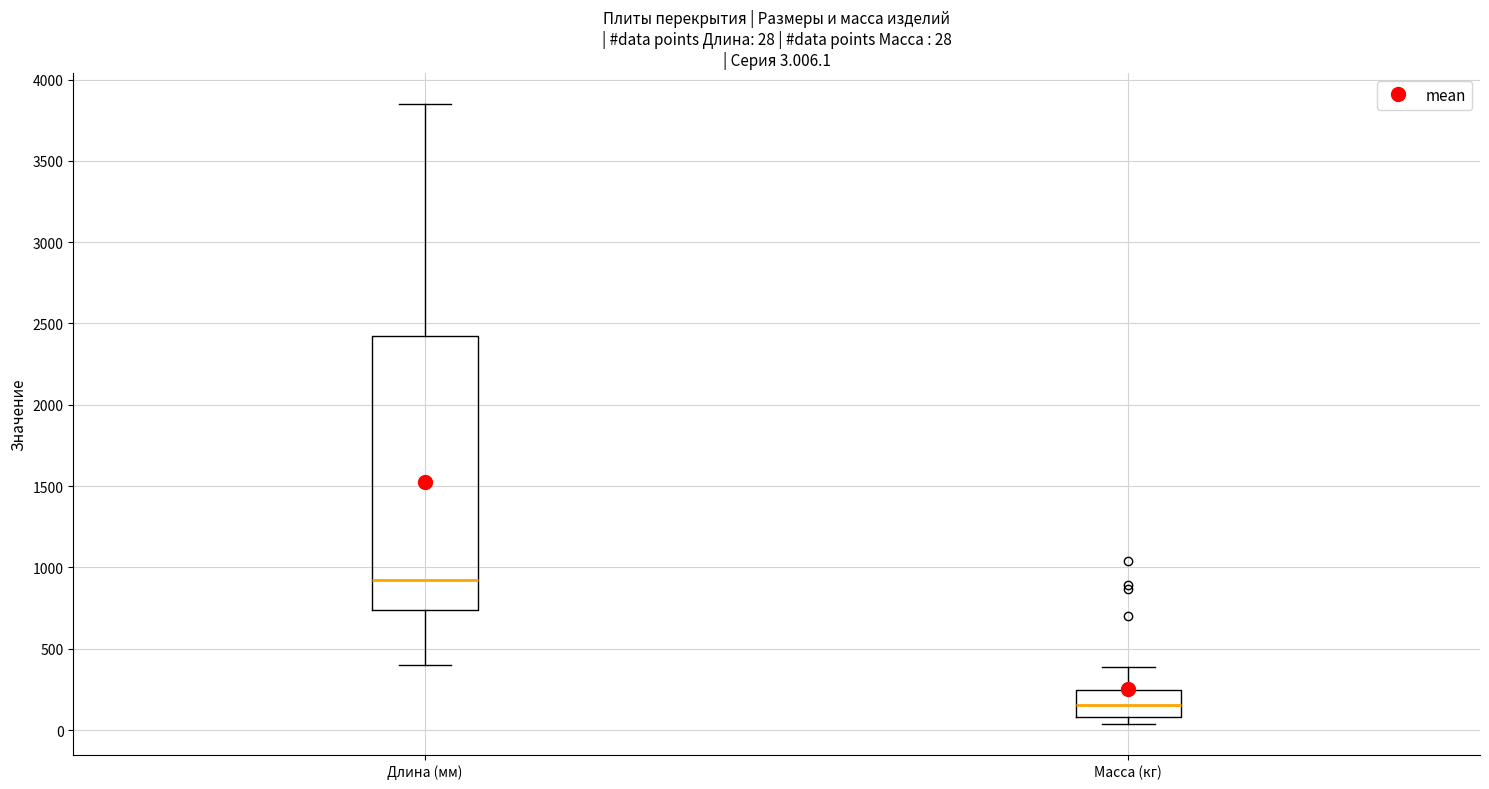

Comparing the boxes themselves (not the whiskers), which one is the tallest?

Длина (мм)